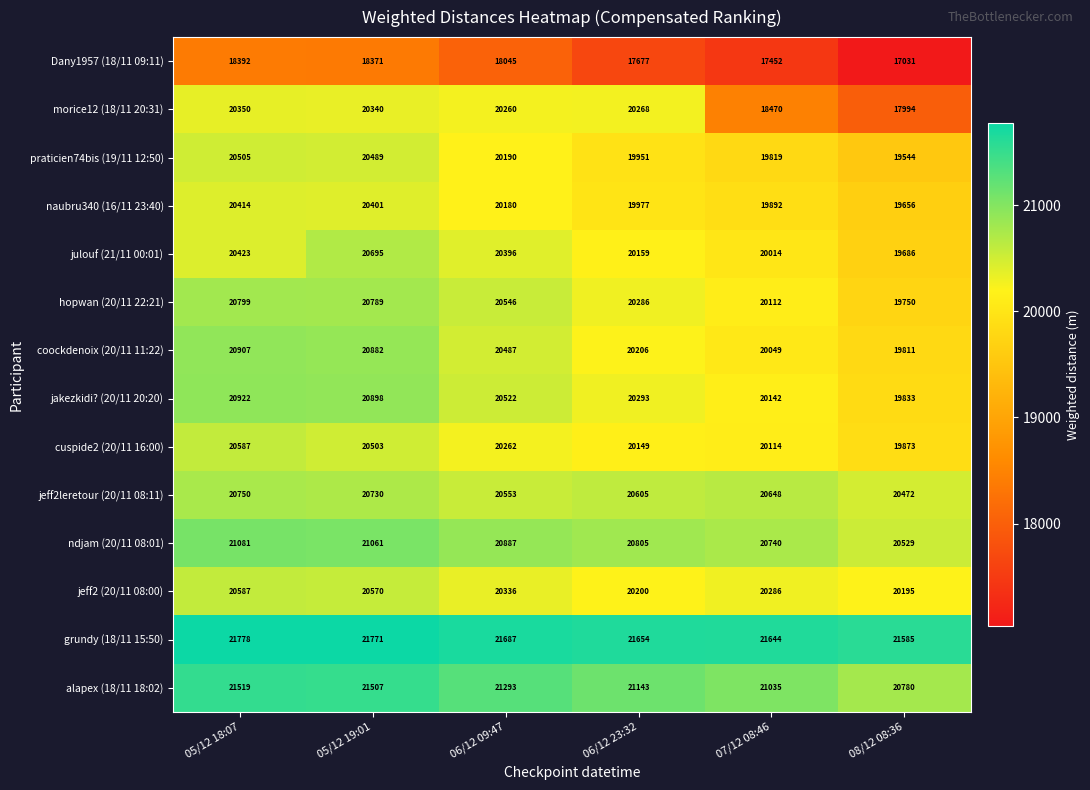

What is the average value of the coockdenoix (20/11 11:22) series?

20390